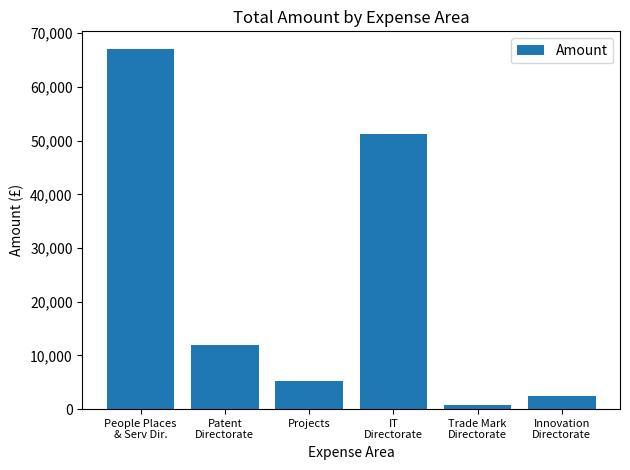

What is the change in value from IT
Directorate to Innovation
Directorate?

-48698.5